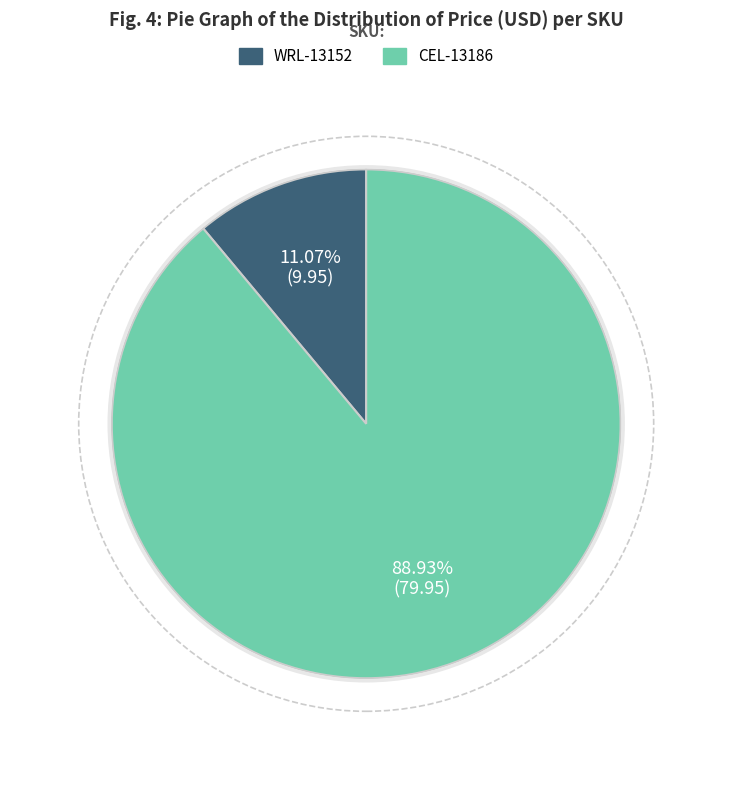

What is the smallest slice in the pie chart?

WRL-13152